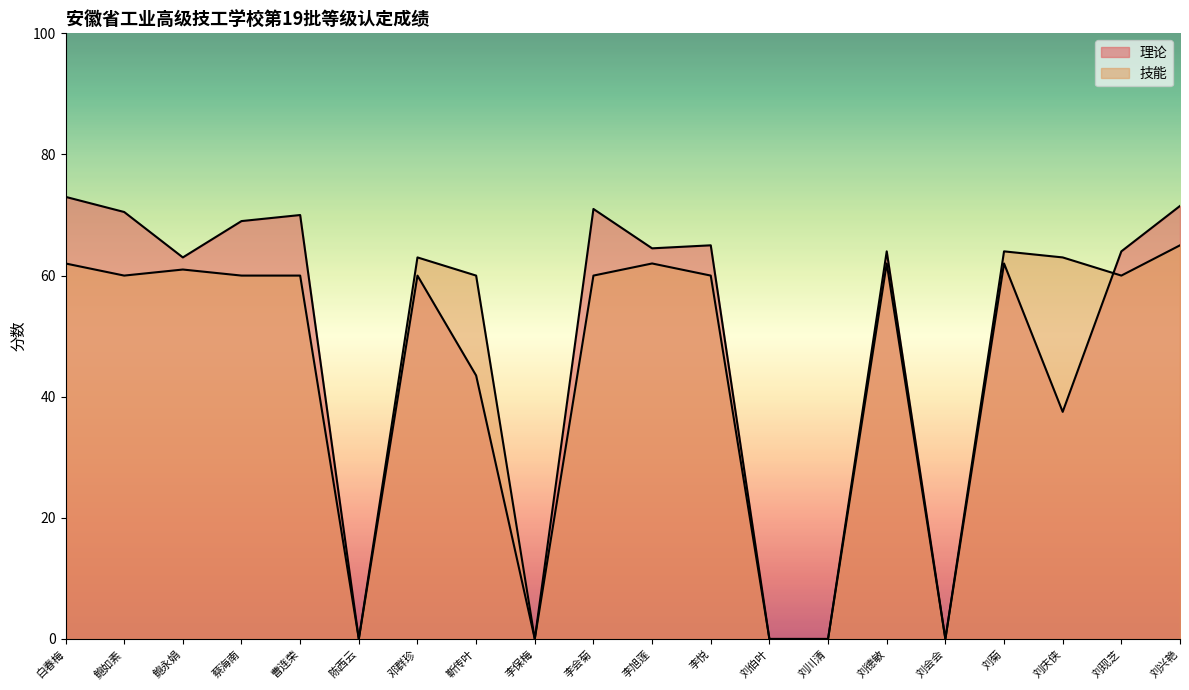

At which category is the sum across all series the highest?

刘兴艳